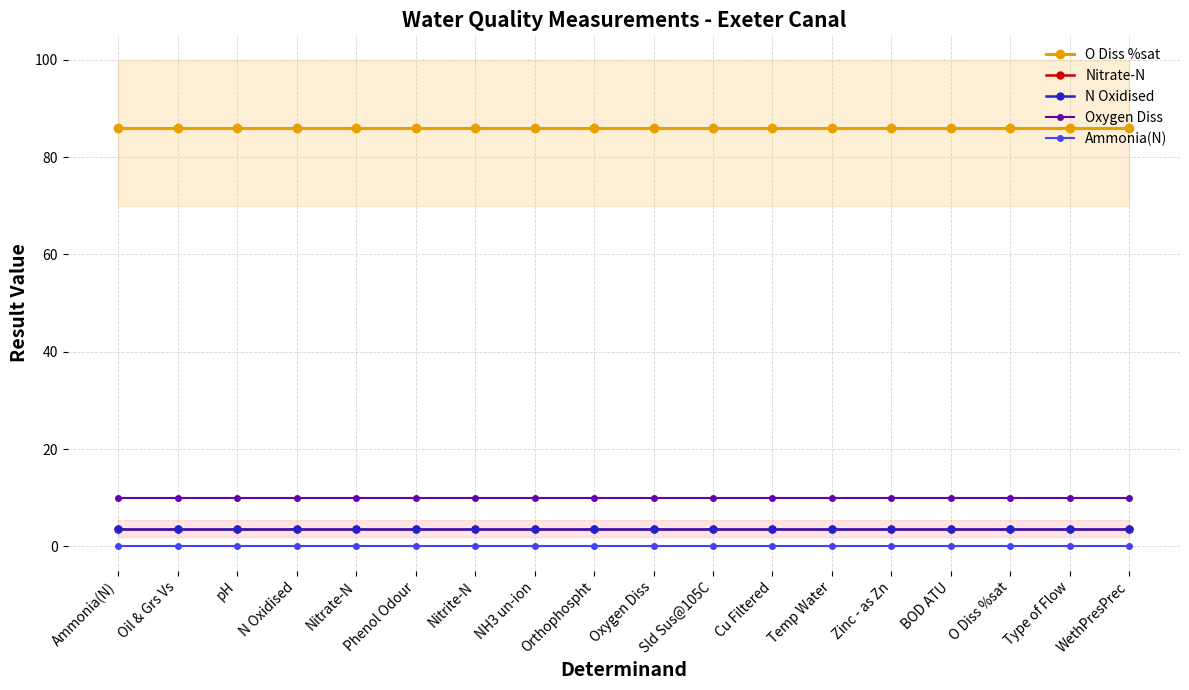

Is the value of Oxygen Diss at Type of Flow greater than the value of Ammonia(N) at Cu Filtered?

Yes